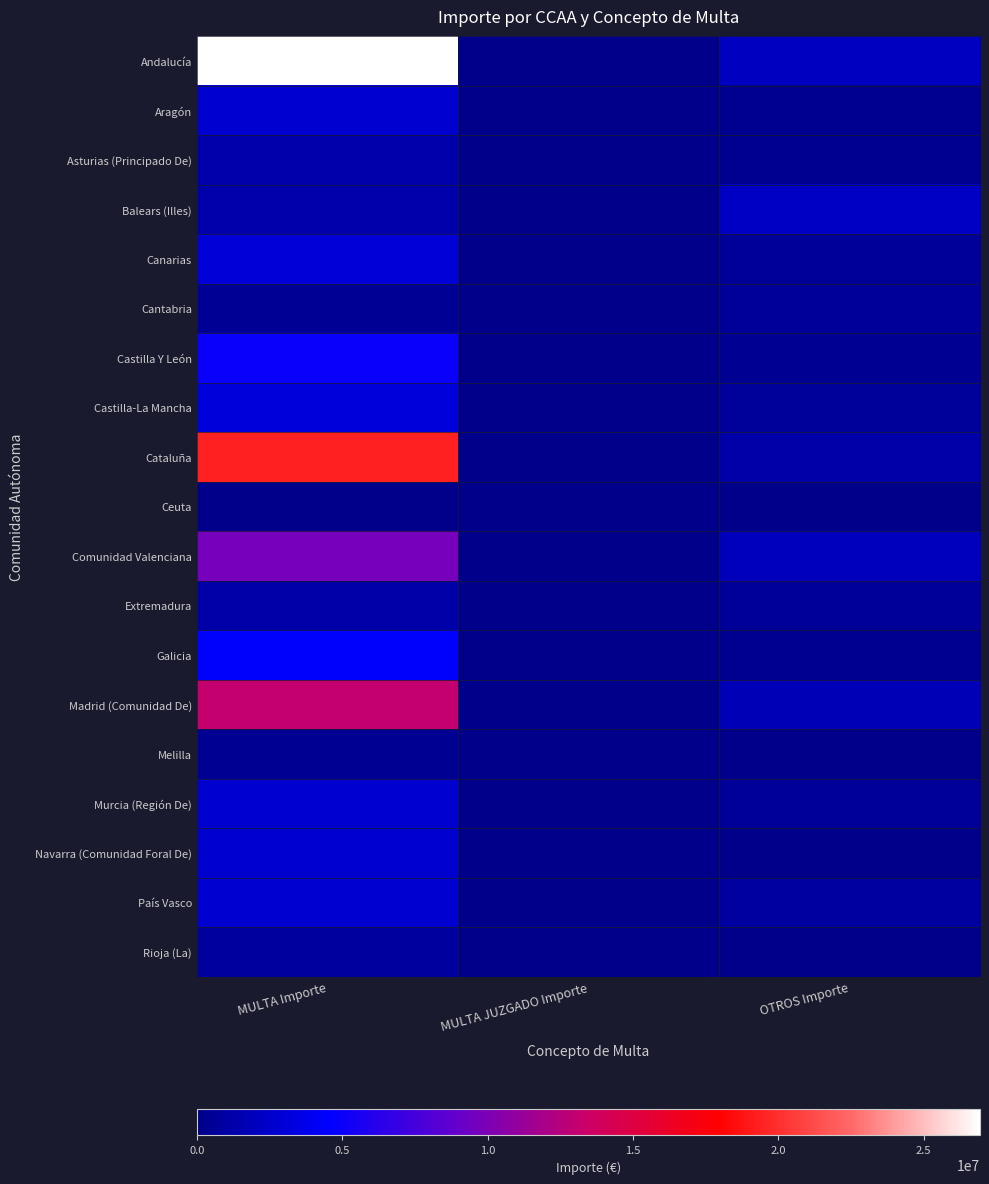

Reading left to right, extract all data points from this chart.

Andalucía: MULTA Importe=26936175.8	MULTA JUZGADO Importe=19601.4	OTROS Importe=2184916.6
Aragón: MULTA Importe=2642865.6	MULTA JUZGADO Importe=1146.0	OTROS Importe=307595.5
Asturias (Principado De): MULTA Importe=1311551.3	MULTA JUZGADO Importe=3233.2	OTROS Importe=254283.9
Balears (Illes): MULTA Importe=1350086.4	MULTA JUZGADO Importe=559.0	OTROS Importe=2219019.9
Canarias: MULTA Importe=3017633.7	MULTA JUZGADO Importe=734.6	OTROS Importe=579323.0
Cantabria: MULTA Importe=515046.5	MULTA JUZGADO Importe=0.0	OTROS Importe=544538.5
Castilla Y León: MULTA Importe=4943513.2	MULTA JUZGADO Importe=3098.0	OTROS Importe=375191.5
Castilla-La Mancha: MULTA Importe=3062273.0	MULTA JUZGADO Importe=327.0	OTROS Importe=664444.6
Cataluña: MULTA Importe=19391709.9	MULTA JUZGADO Importe=10363.5	OTROS Importe=1168839.7
Ceuta: MULTA Importe=74429.8	MULTA JUZGADO Importe=0.0	OTROS Importe=3749.8
Comunidad Valenciana: MULTA Importe=9770123.6	MULTA JUZGADO Importe=11853.2	OTROS Importe=1915472.9
Extremadura: MULTA Importe=1208570.4	MULTA JUZGADO Importe=450.0	OTROS Importe=550854.6
Galicia: MULTA Importe=4445376.3	MULTA JUZGADO Importe=4980.1	OTROS Importe=239946.3
Madrid (Comunidad De): MULTA Importe=13057022.8	MULTA JUZGADO Importe=10276.0	OTROS Importe=1739367.1
Melilla: MULTA Importe=412625.8	MULTA JUZGADO Importe=90.0	OTROS Importe=9958.0
Murcia (Región De): MULTA Importe=2669829.5	MULTA JUZGADO Importe=2035.0	OTROS Importe=603984.4
Navarra (Comunidad Foral De): MULTA Importe=2632791.4	MULTA JUZGADO Importe=1524.7	OTROS Importe=11043.3
País Vasco: MULTA Importe=2765785.5	MULTA JUZGADO Importe=2084.7	OTROS Importe=846681.6
Rioja (La): MULTA Importe=781275.3	MULTA JUZGADO Importe=146.9	OTROS Importe=2632.1